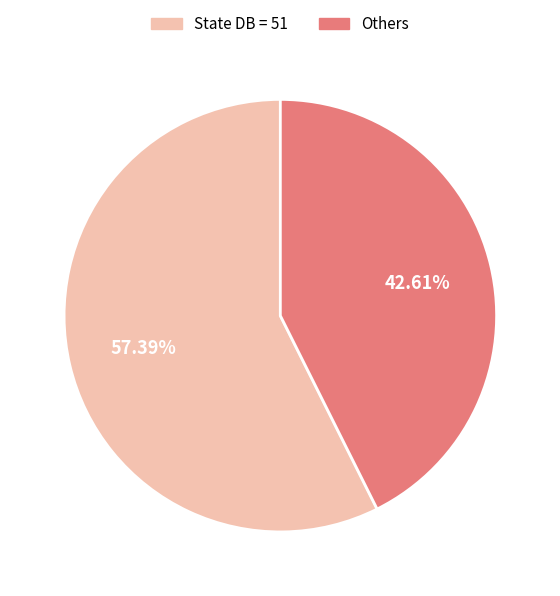

Is there a majority slice in this chart?

Yes